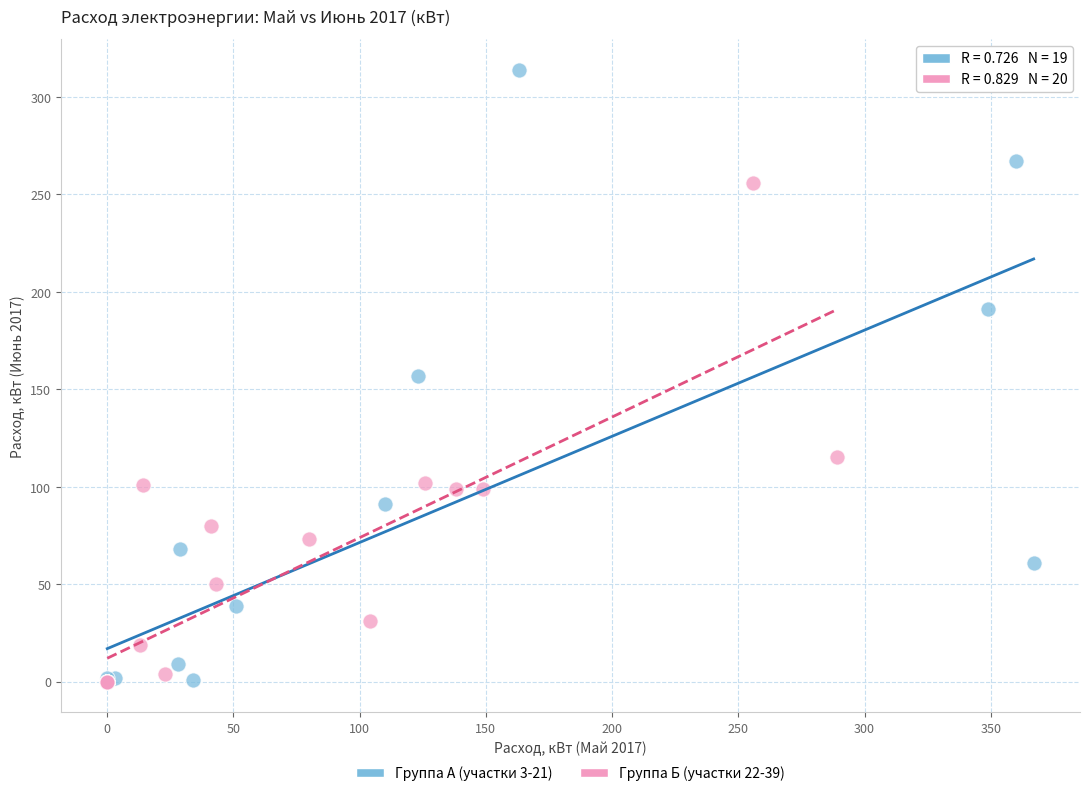

Which series contains the highest Y value?

Группа А (участки 3-21)